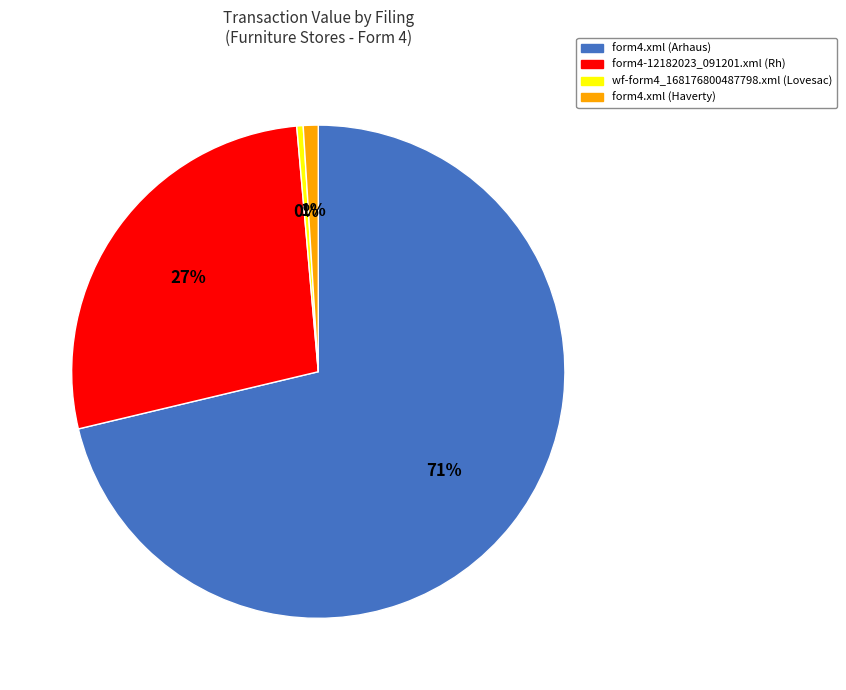

To the nearest percent, what is the difference between the form4.xml (Haverty) and form4-12182023_091201.xml (Rh) slice percentages?

26%